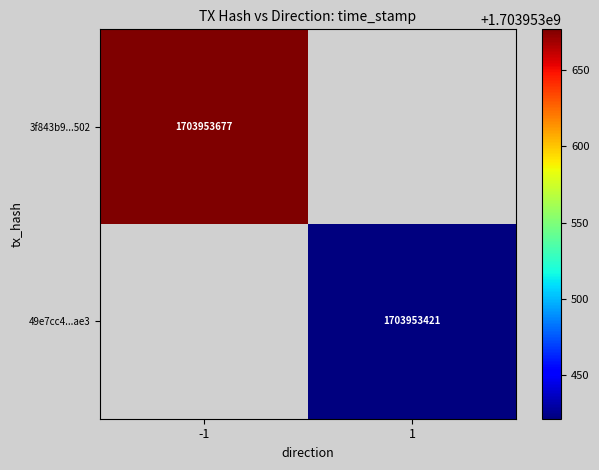

Is it true that 3f843b9559708b923c9bb9a2c803946d405a502 equals 0 at direction?

False